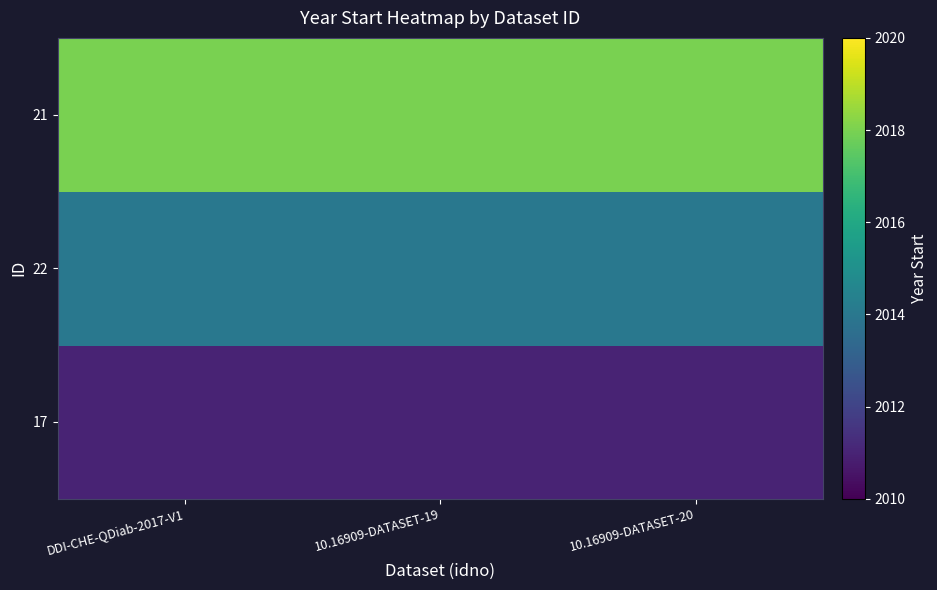

Reading right to left, transcribe all the data shown in this chart.

17: 10.16909-DATASET-20=2011	10.16909-DATASET-19=2011	DDI-CHE-QDiab-2017-V1=2011
22: 10.16909-DATASET-20=2014	10.16909-DATASET-19=2014	DDI-CHE-QDiab-2017-V1=2014
21: 10.16909-DATASET-20=2018	10.16909-DATASET-19=2018	DDI-CHE-QDiab-2017-V1=2018